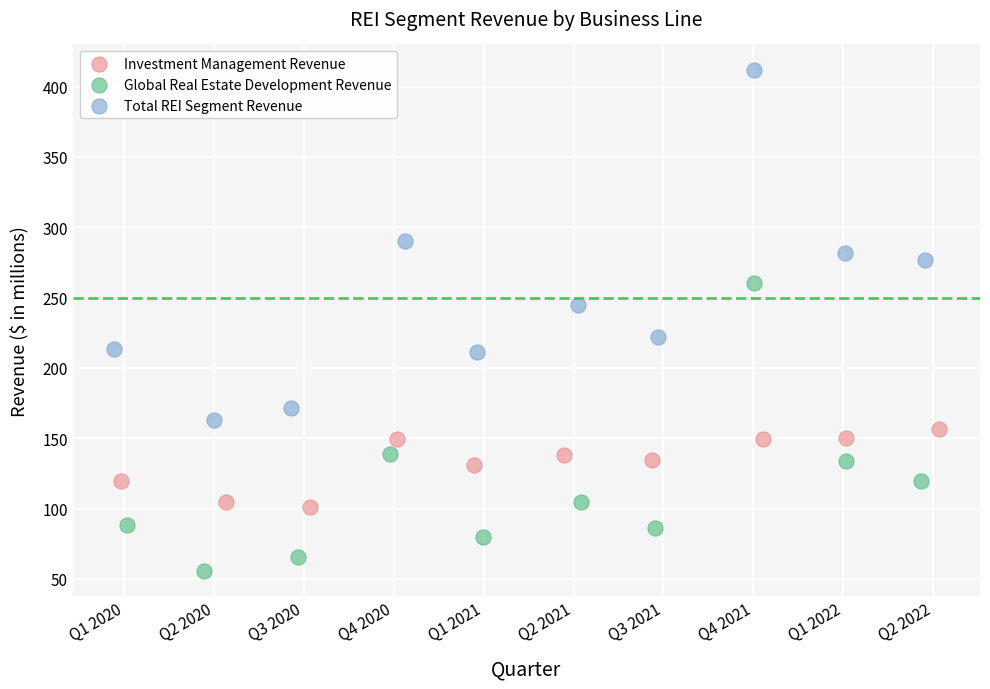

Which series has the largest Y range (max minus min)?

Total REI Segment Revenue